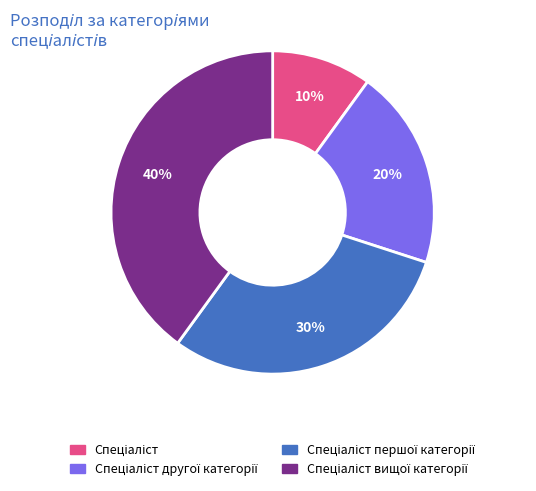

Does any single category account for the majority?

No